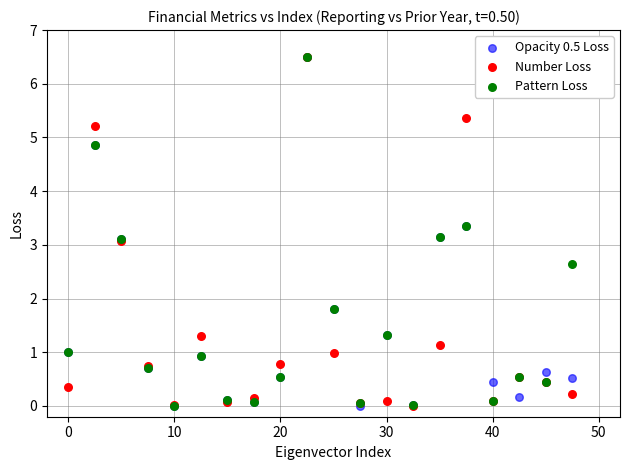

What are all the series names shown in the legend?

Opacity 0.5 Loss, Number Loss, Pattern Loss